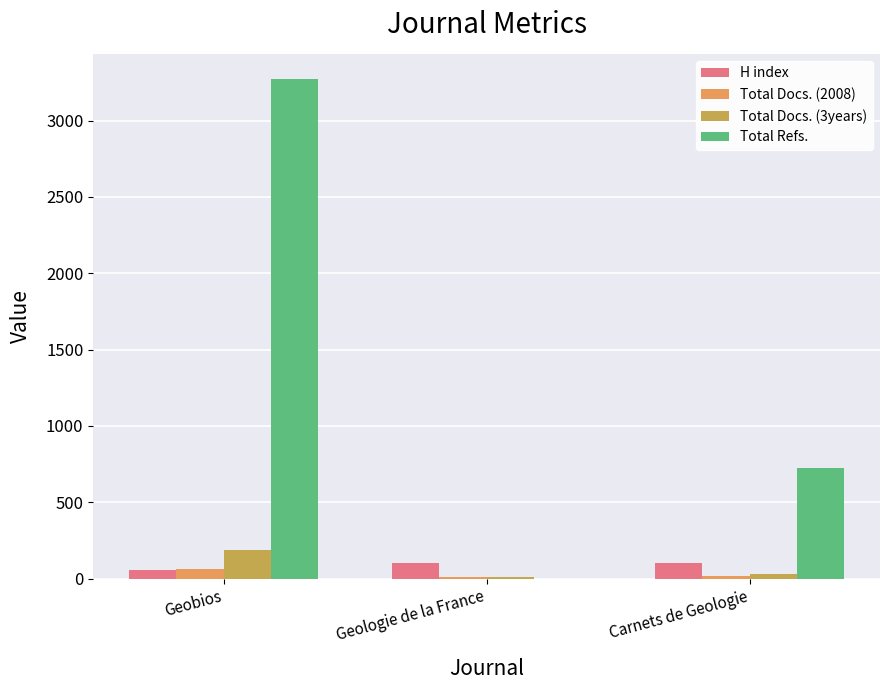

What is the total value across all series at Geobios?

3580